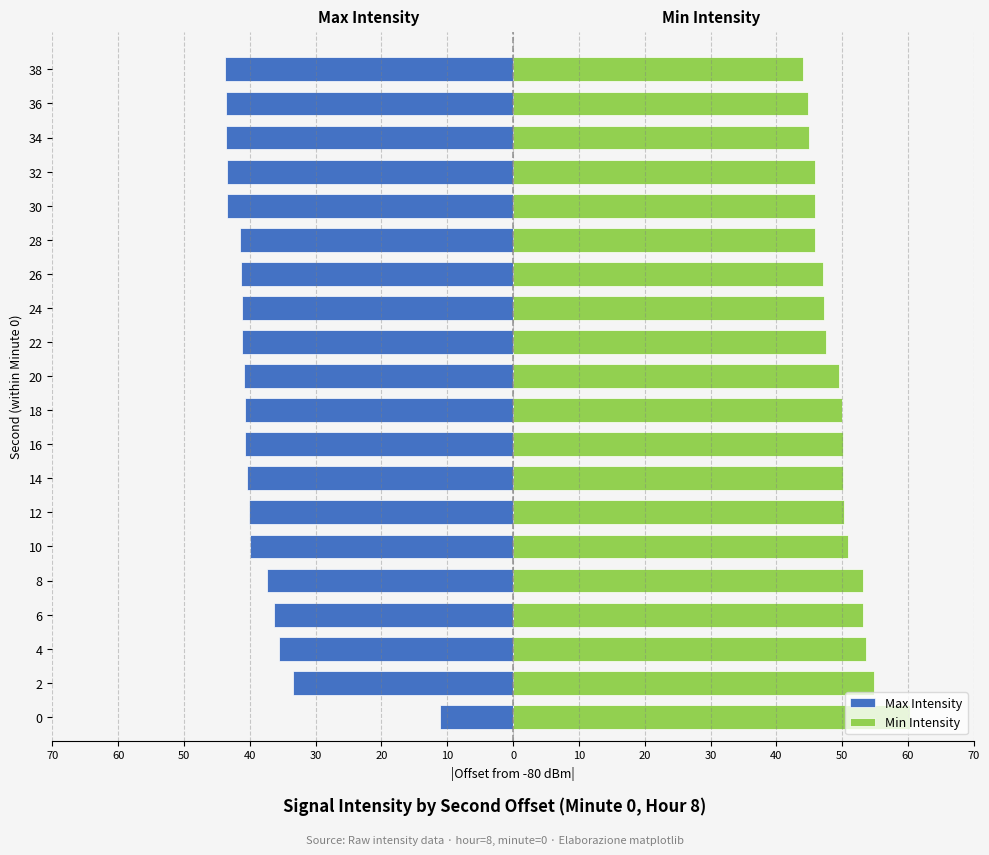

How many bars are there in each group?

2